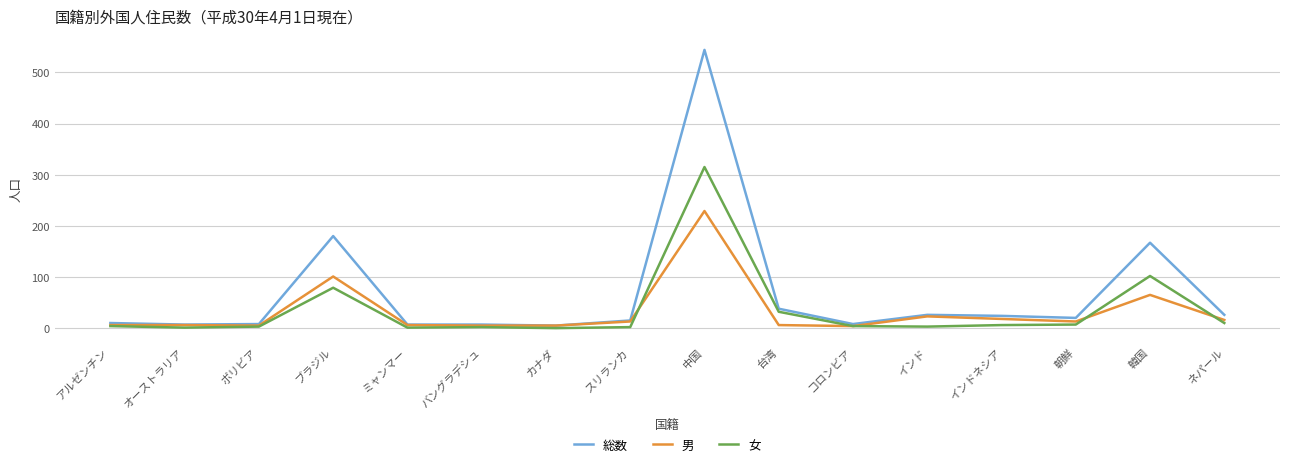

What is the difference between the highest and lowest values at 韓国?

102